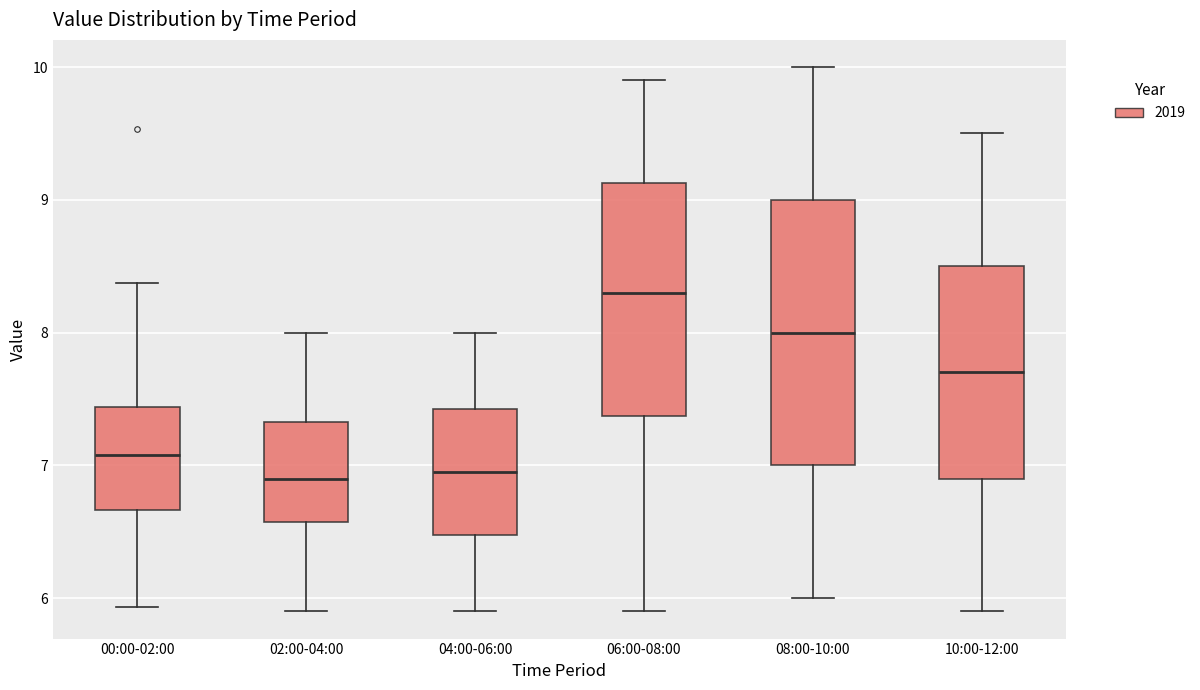

Reading left to right, read every box against the y-axis: the position of its median line, the range the box covers, and the ends of its whiskers. The values are not printed on the chart, so give them approximately, as read against the axis.

00:00-02:00: median 7.1, box 6.7 to 7.4, whiskers 5.9 to 8.4
02:00-04:00: median 6.9, box 6.6 to 7.3, whiskers 5.9 to 8.0
04:00-06:00: median 7.0, box 6.5 to 7.4, whiskers 5.9 to 8.0
06:00-08:00: median 8.3, box 7.4 to 9.1, whiskers 5.9 to 9.9
08:00-10:00: median 8.0, box 7.0 to 9.0, whiskers 6.0 to 10.0
10:00-12:00: median 7.7, box 6.9 to 8.5, whiskers 5.9 to 9.5